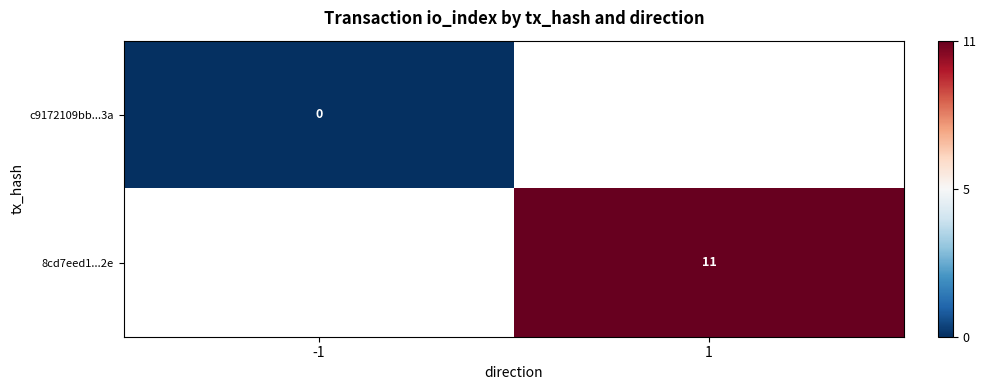

True or false: 8cd7eed1...2e has a value of 2.7 at 1.

False